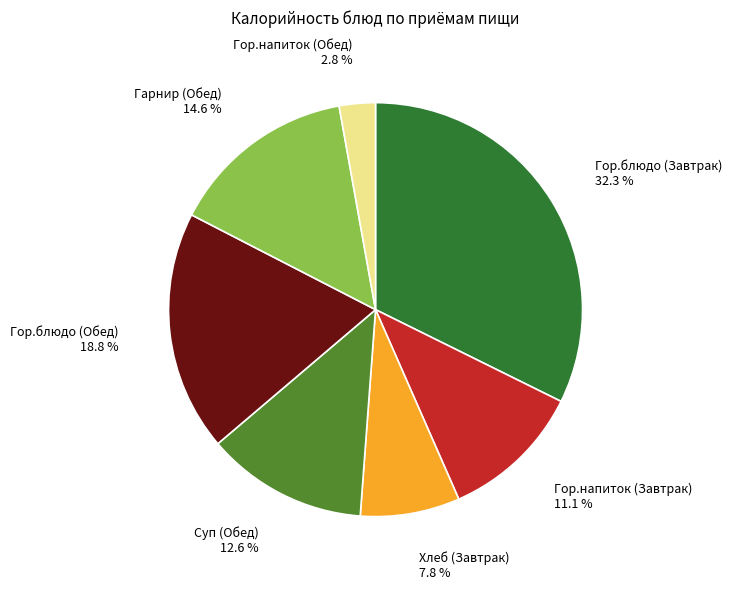

Rank the categories by value from lowest to highest.

Гор.напиток (Обед), Хлеб (Завтрак), Гор.напиток (Завтрак), Суп (Обед), Гарнир (Обед), Гор.блюдо (Обед), Гор.блюдо (Завтрак)